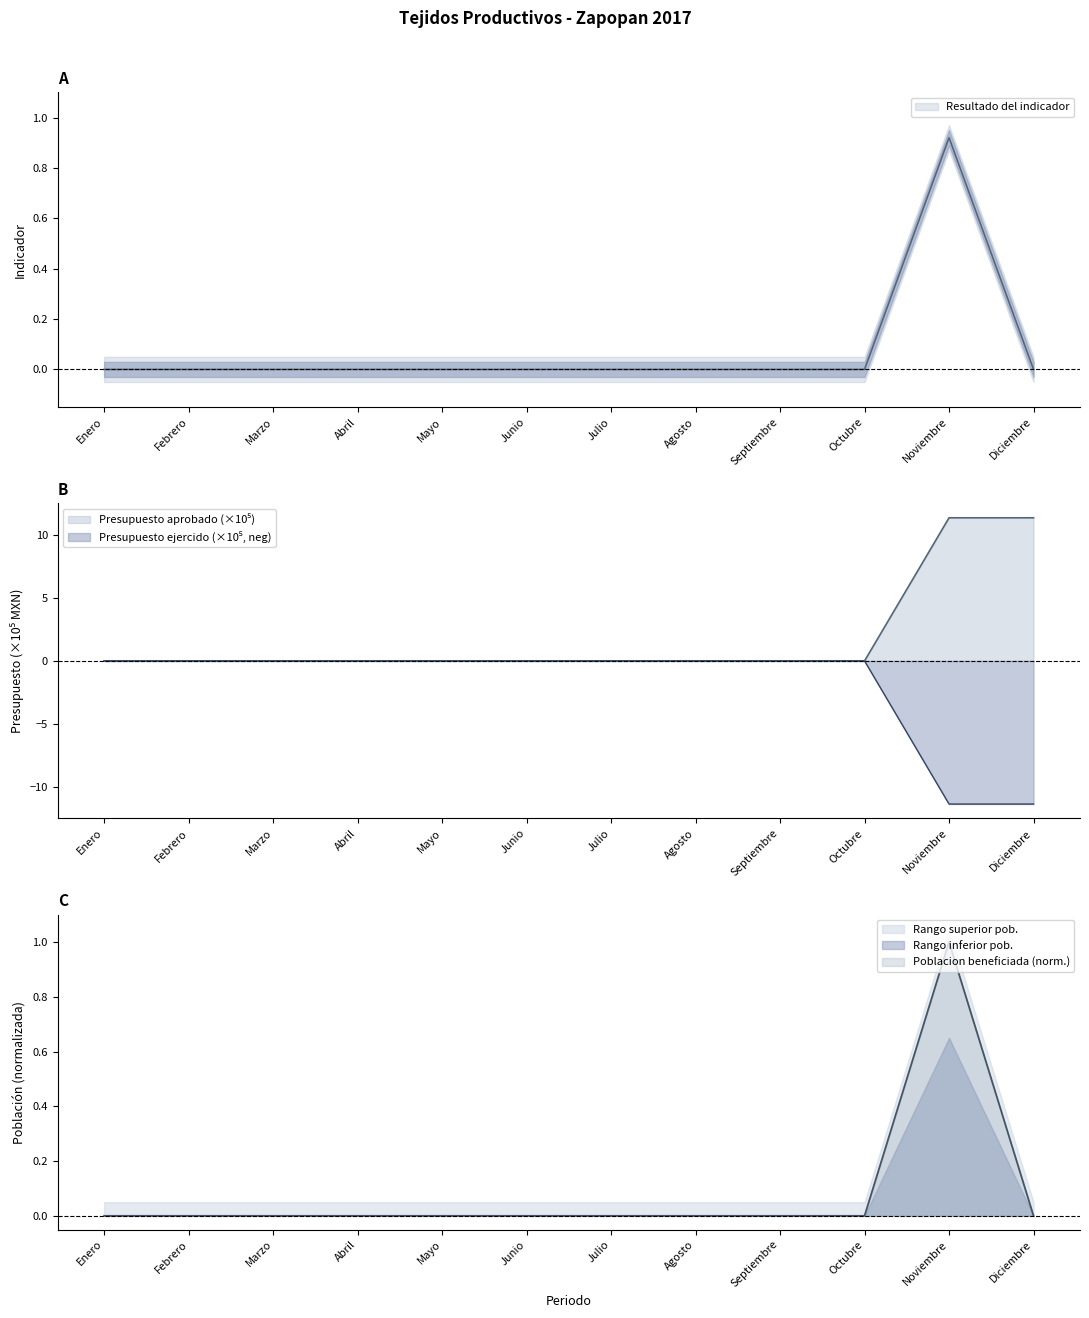

At how many categories does at least one series exceed -3?

12